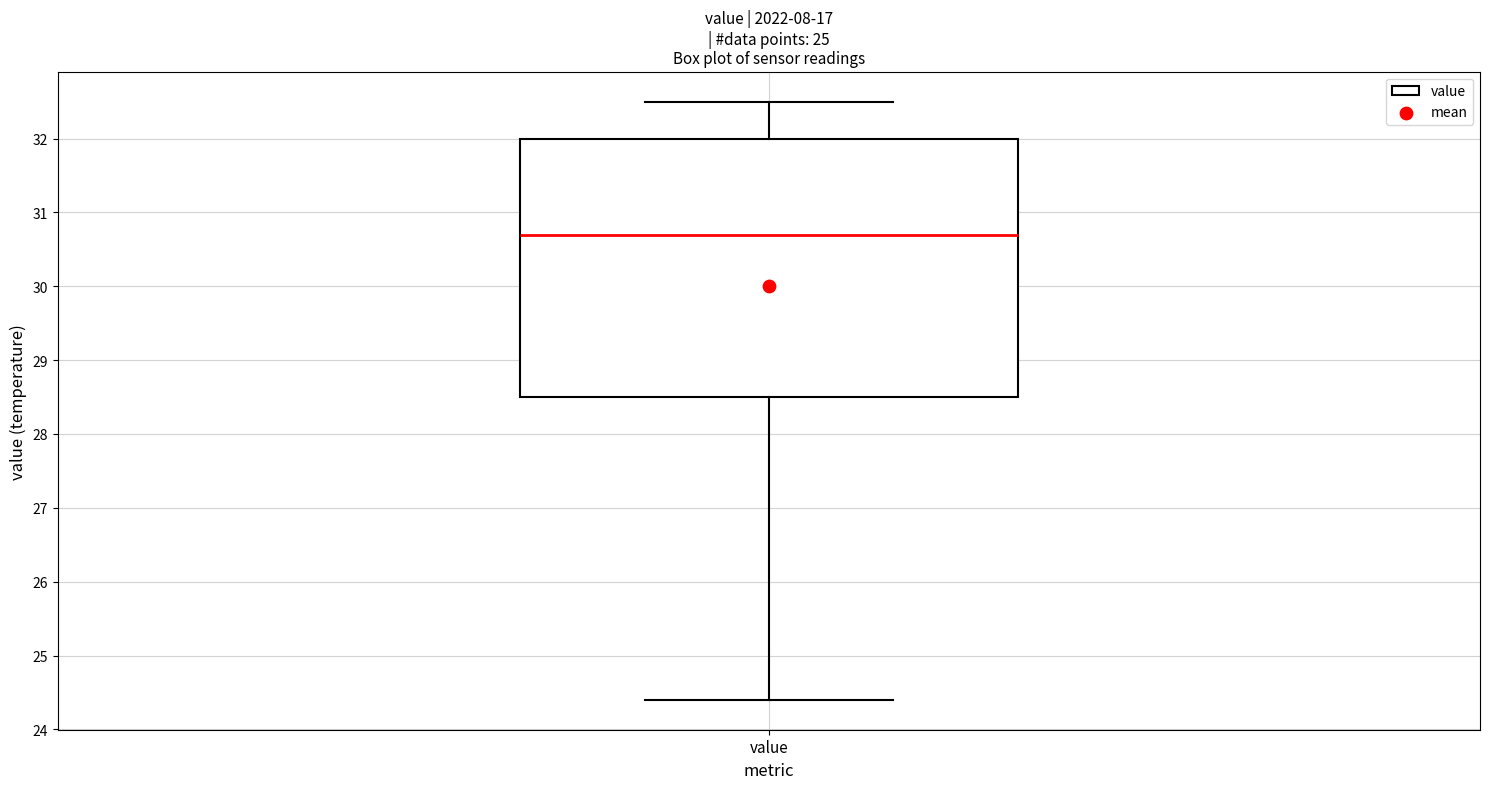

Transcribe this box plot: give where the median line is, the range the box spans, and where the two whiskers end, as read against the y-axis. The values are not printed on the chart, so give them approximately, as read against the axis.

median 30.7, box 28.5 to 32.0, whiskers 24.4 to 32.5